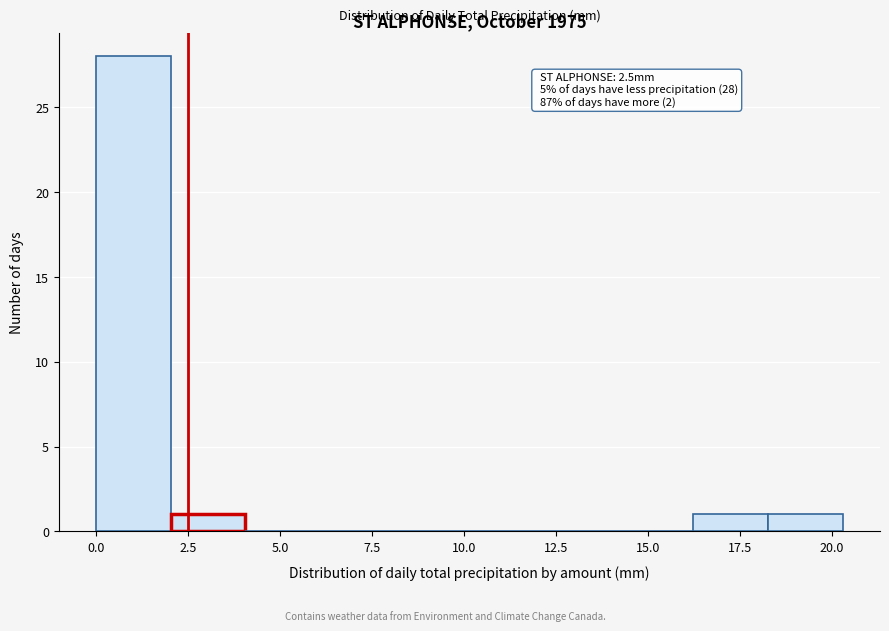

Which range on the x-axis has the tallest bar?

0.0 to 2.0